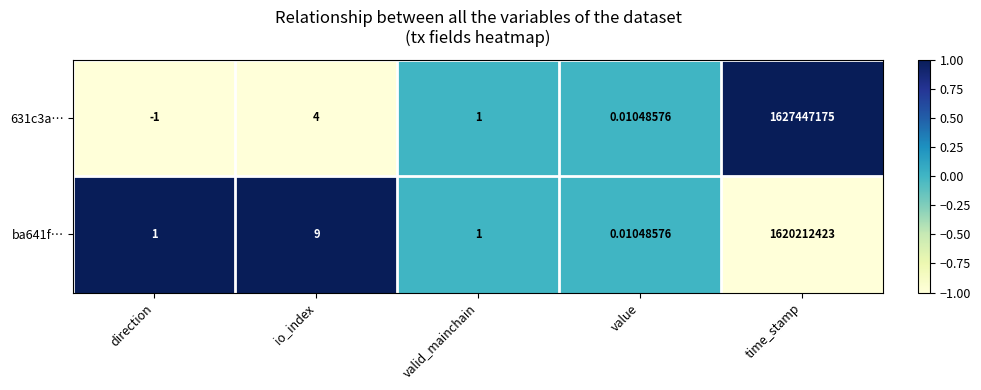

At which category is the sum across all series the highest?

time_stamp